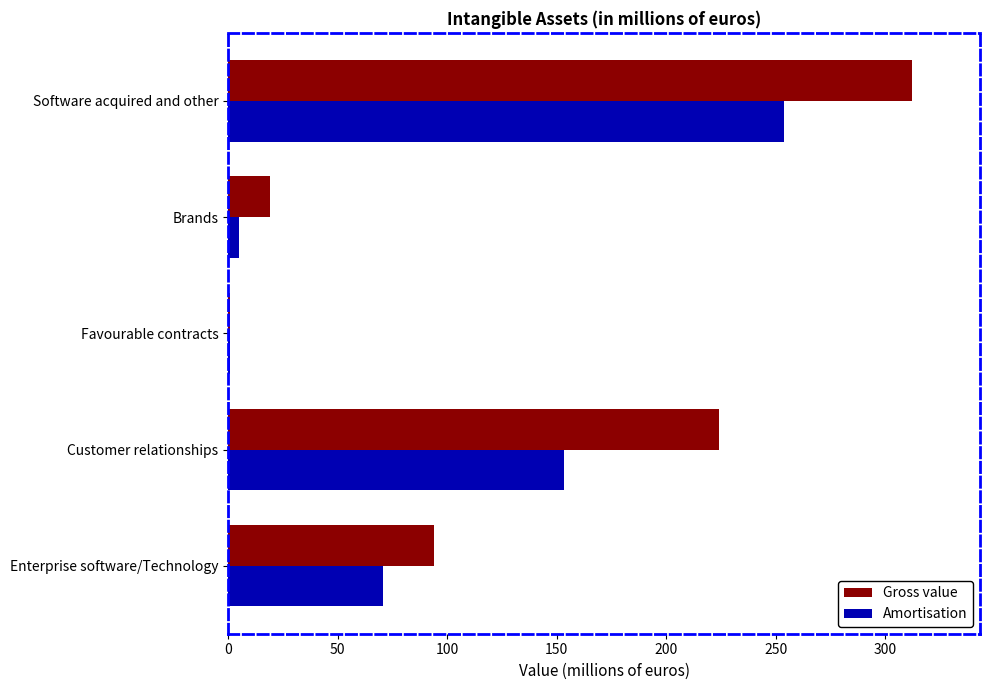

What is the average value of the Amortisation series?

96.7